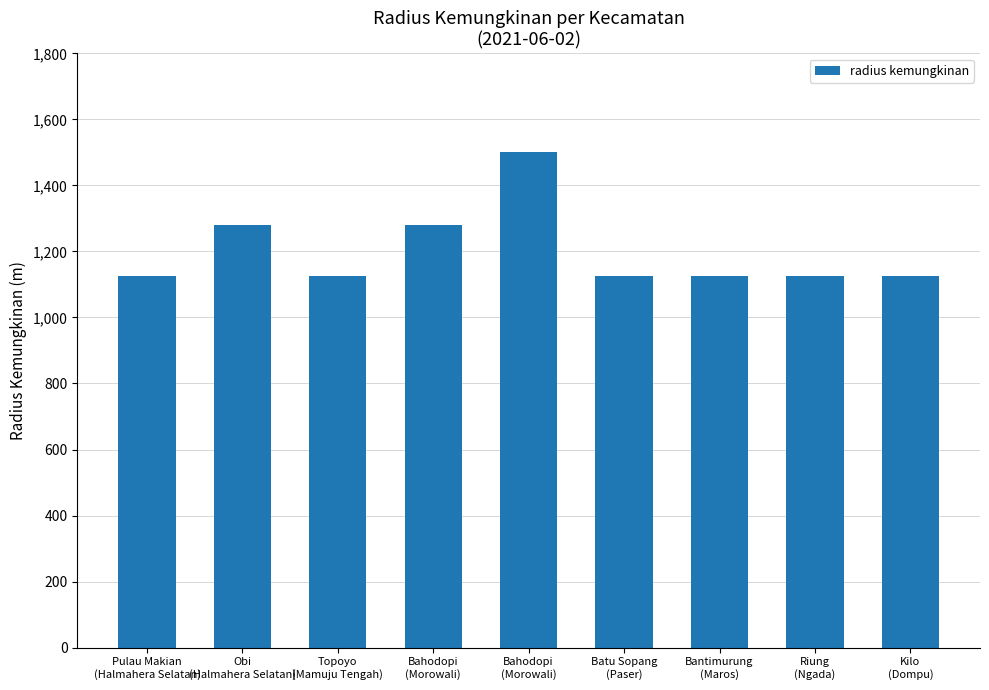

What is the sum of all values?

10810